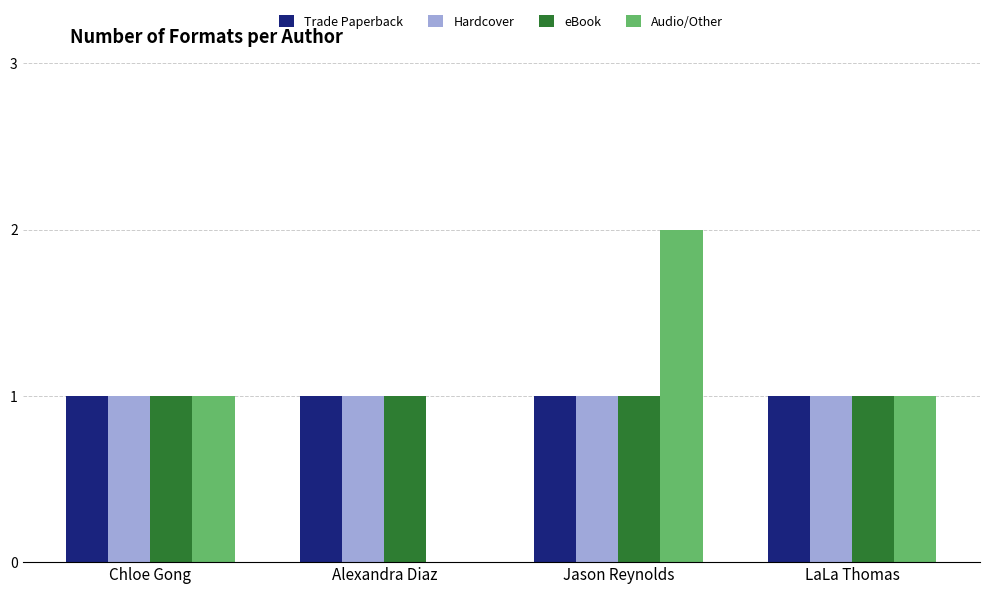

What is the average value of the eBook series?

1